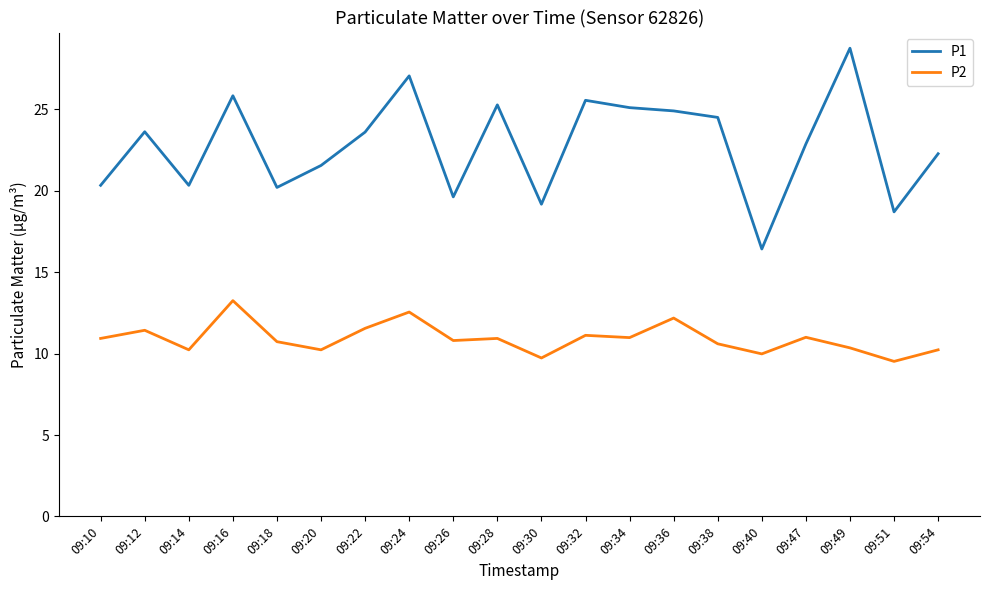

How many categories are shown in the chart?

20